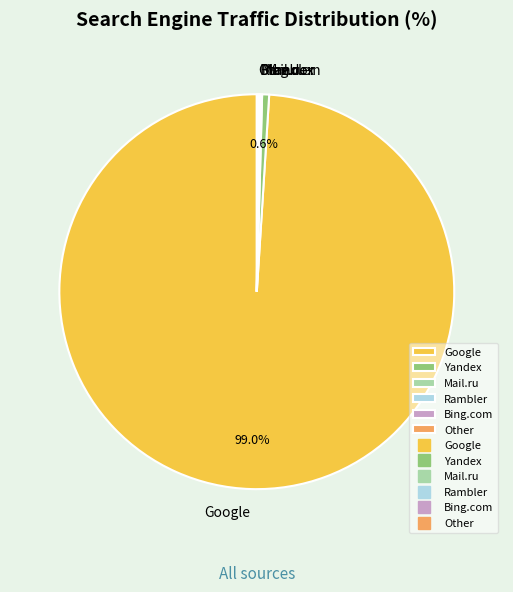

Which category has the biggest portion of the pie?

Google